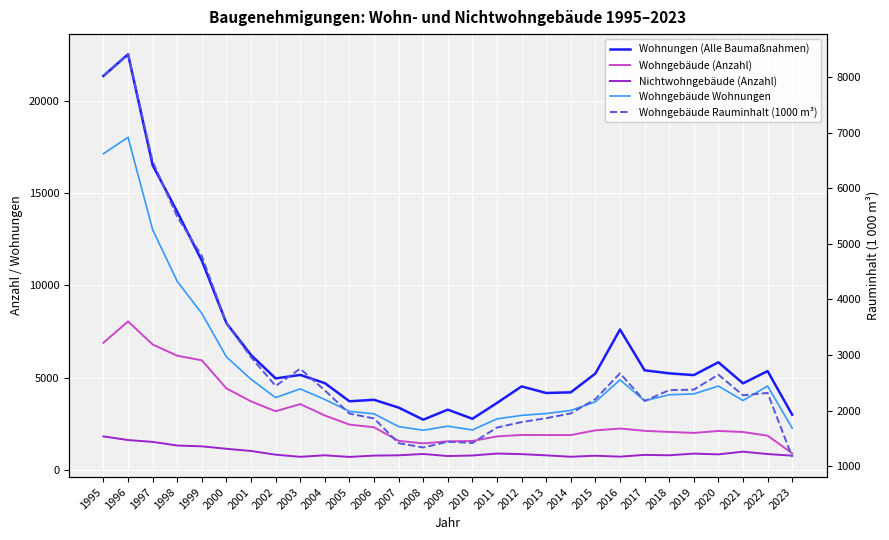

What is the approximate value of Nichtwohngebäude (Anzahl) at 2010, to the nearest 10?

780